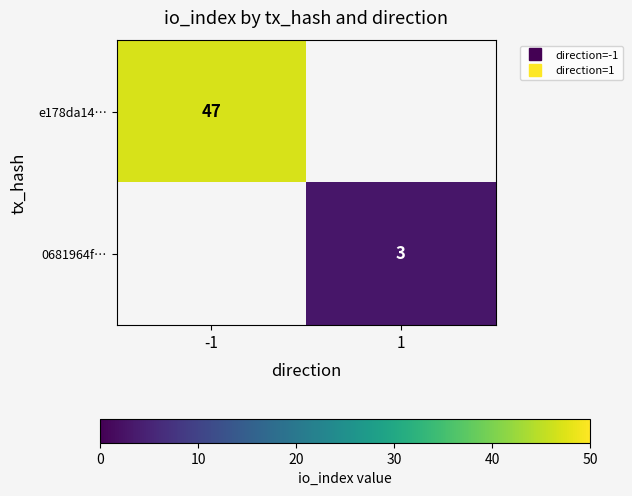

How many values in 0681964f… are above zero?

1